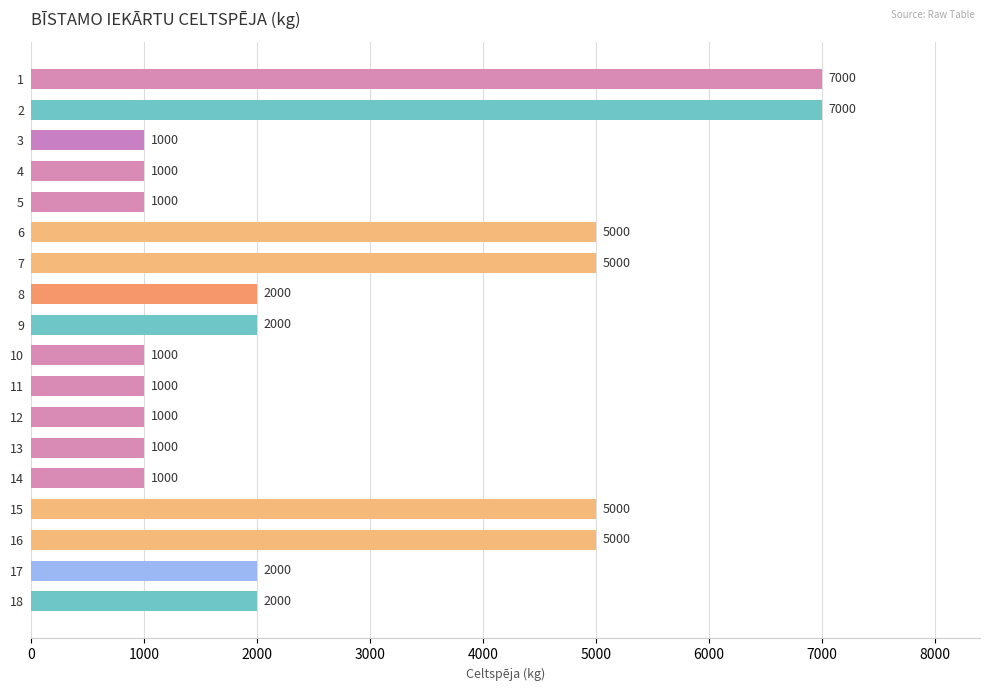

Reading top to bottom, transcribe all the data shown in this chart.

7000	7000	1000	1000	1000	5000	5000	2000	2000	1000	1000	1000	1000	1000	5000	5000	2000	2000